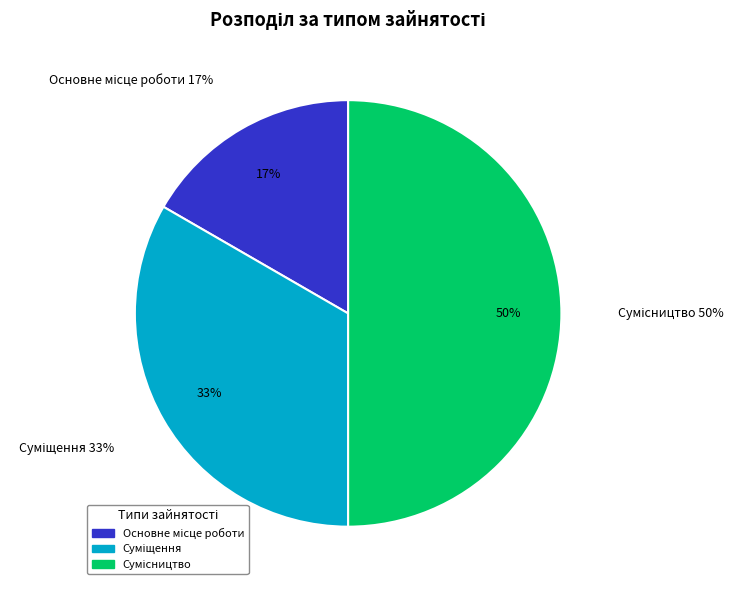

Which category has the smallest portion of the pie?

Основне місце роботи